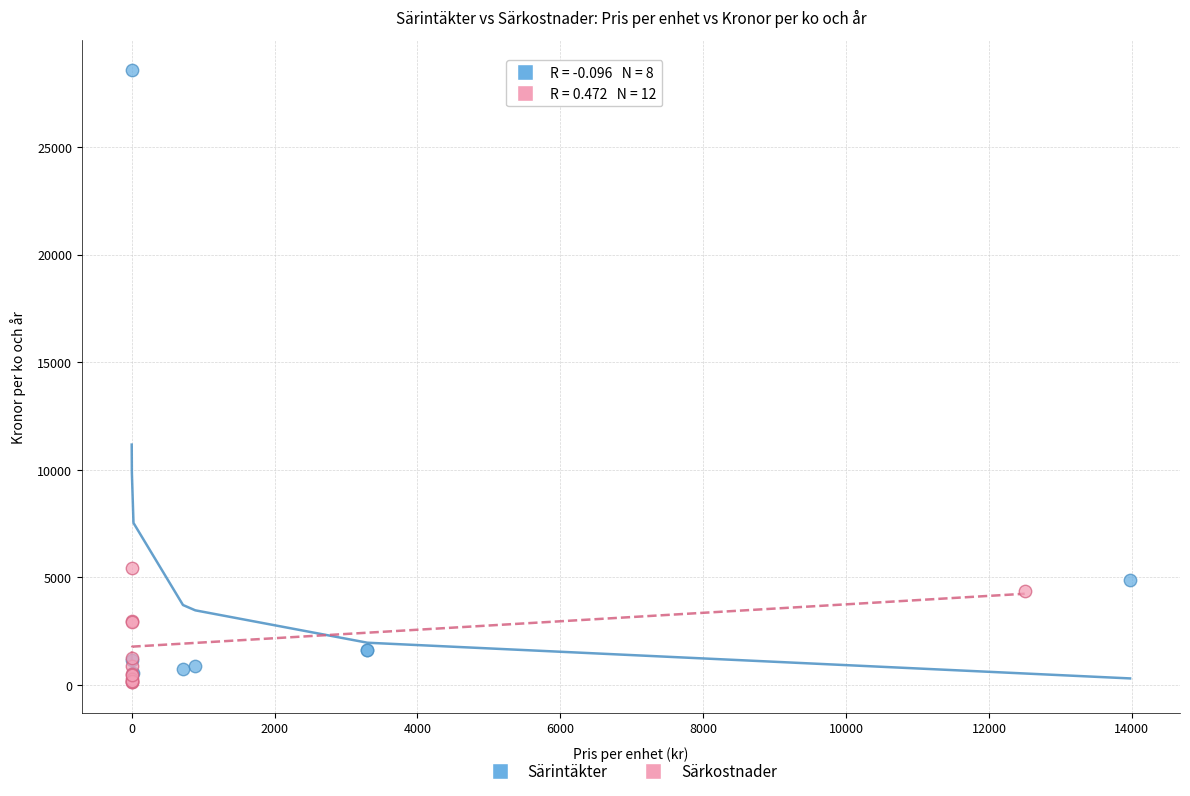

Which series has the largest Y range (max minus min)?

Särintäkter